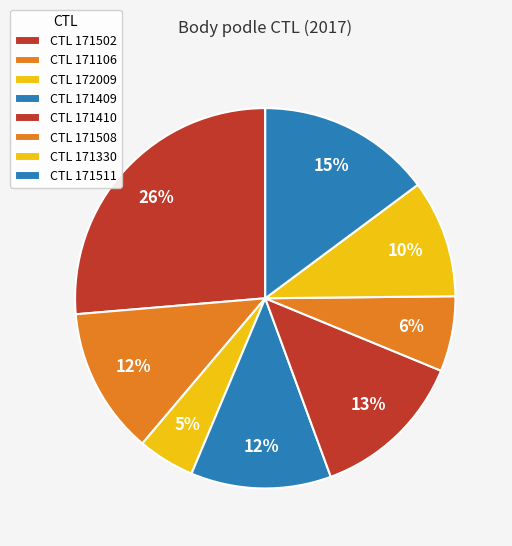

Which slice is the largest?

171502